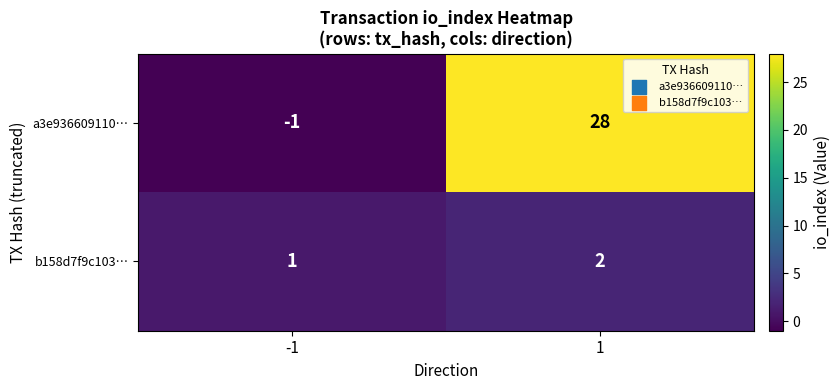

What is the average value of the a3e936609110… series?

14